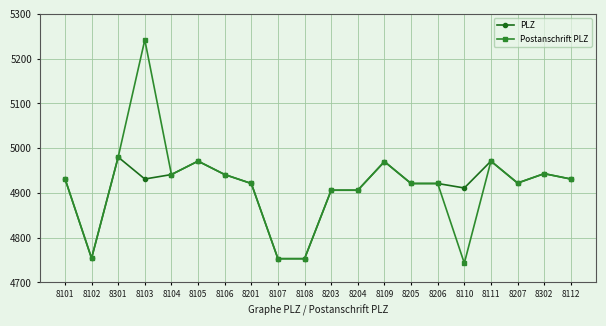

How many values in the PLZ series are below 4931?

10